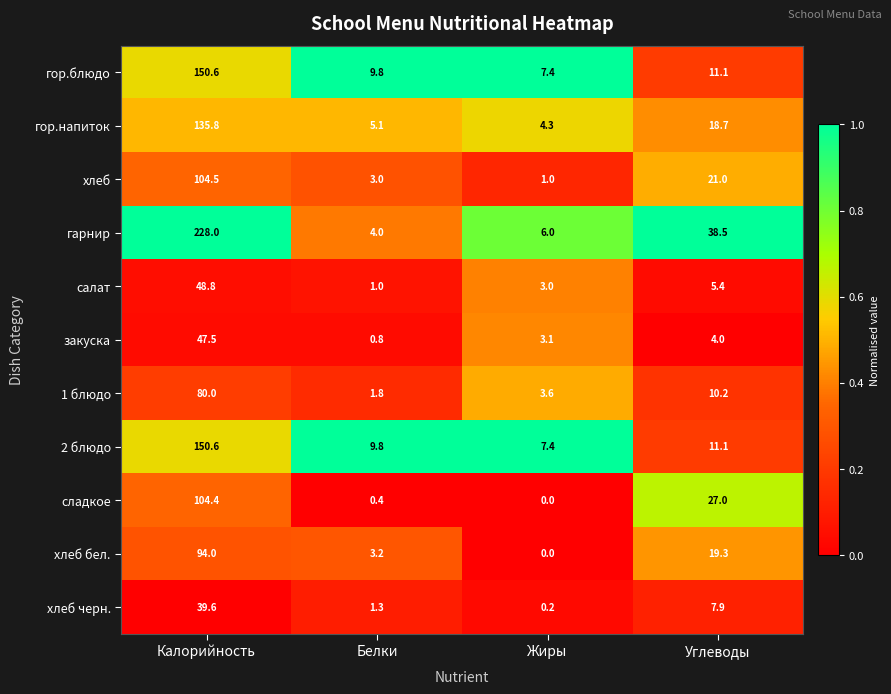

What is the sum of the закуска values at Белки and Жиры?

3.9